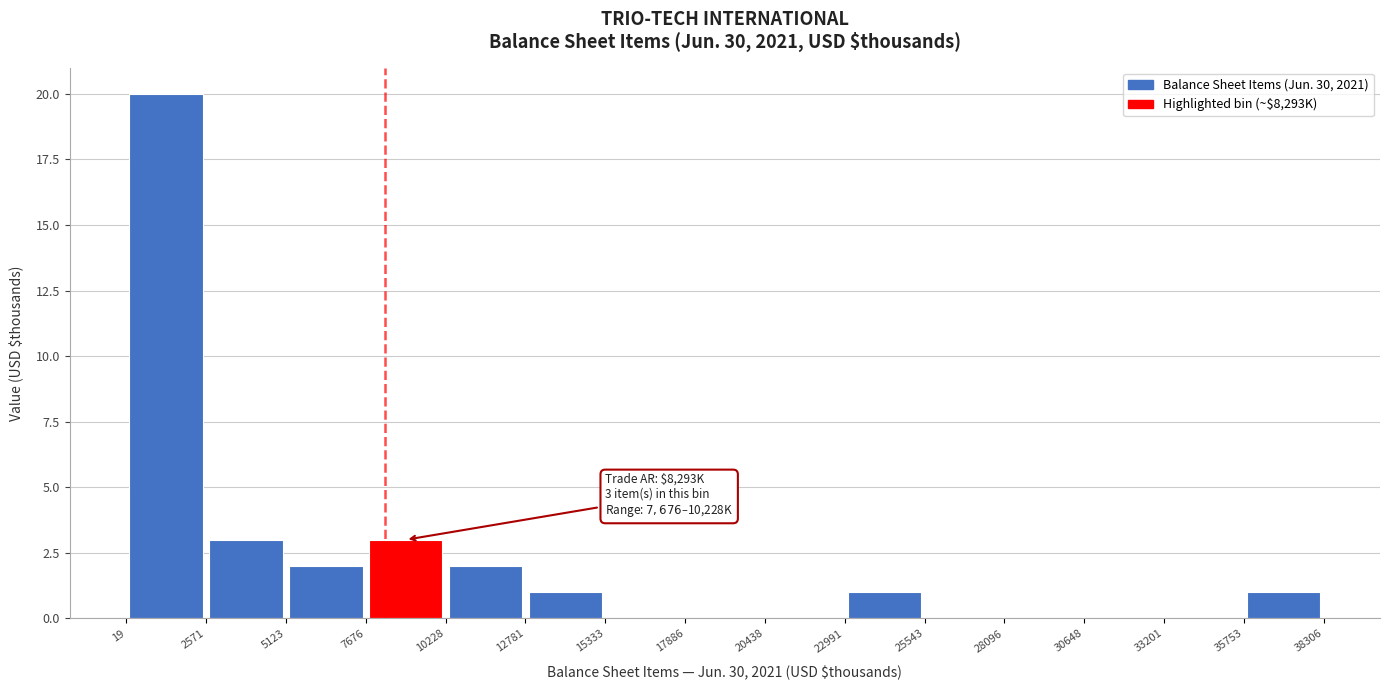

Which range on the x-axis has the tallest bar?

19 to 2571